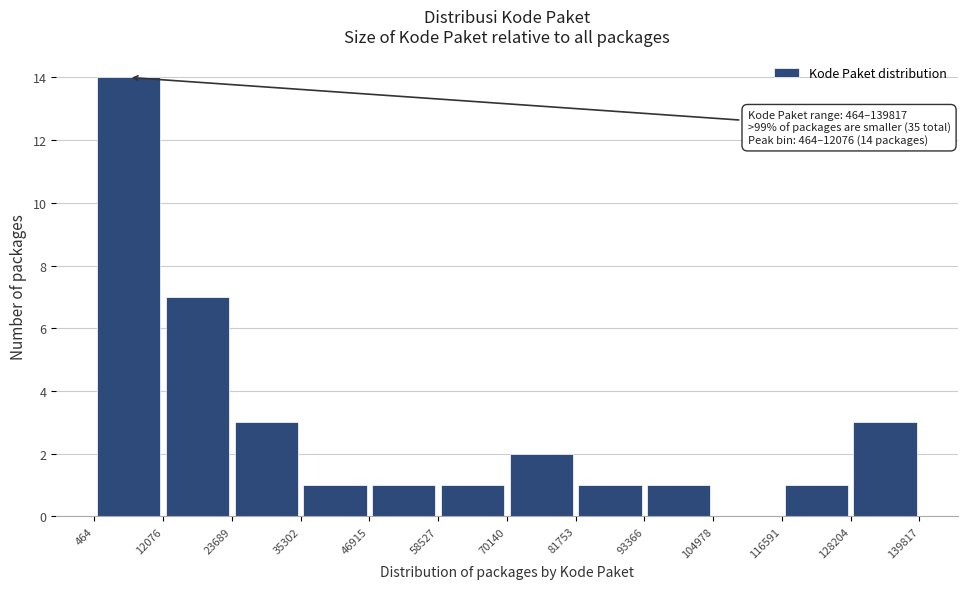

Which range on the x-axis has the tallest bar?

464 to 12076